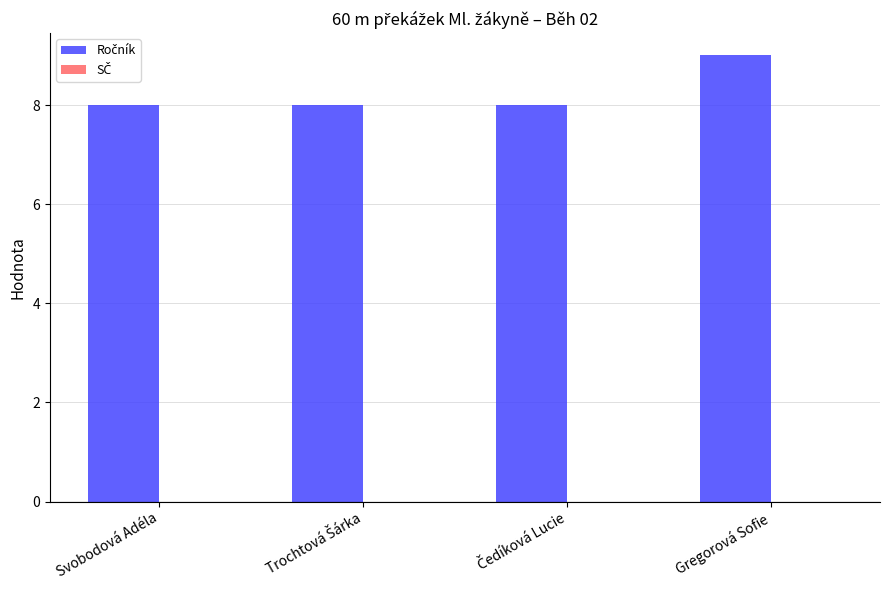

Which has a higher value, Svobodová Adéla or Gregorová Sofie?

Gregorová Sofie